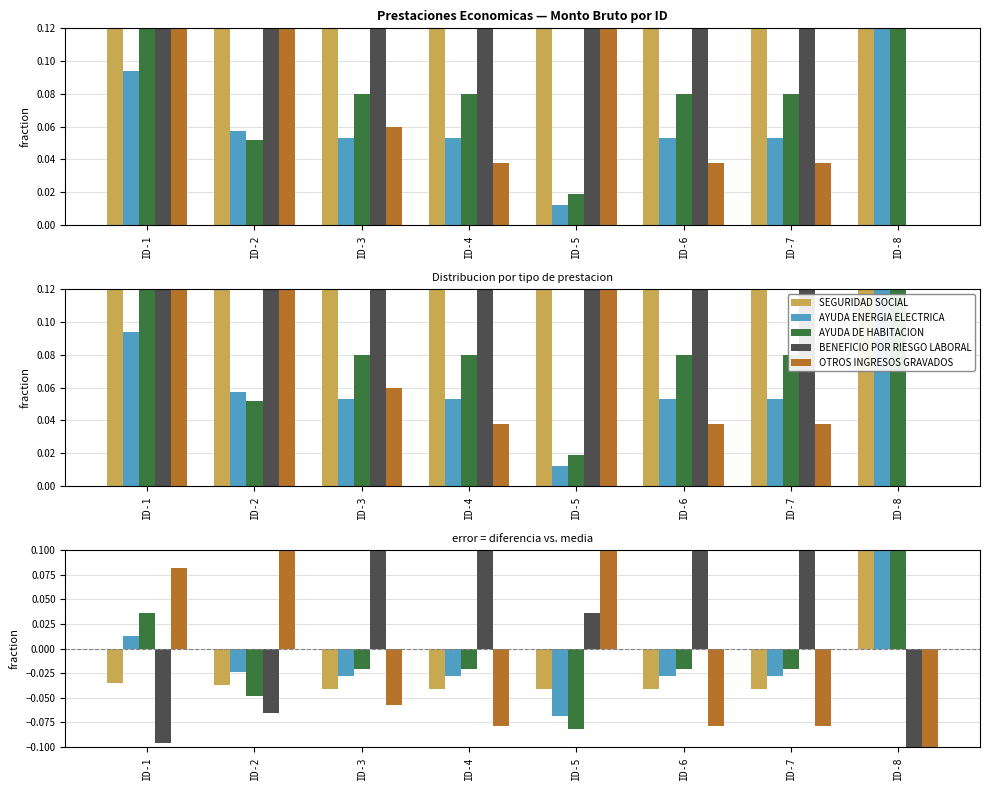

What is the difference between the highest and lowest values at ID-1?

0.2